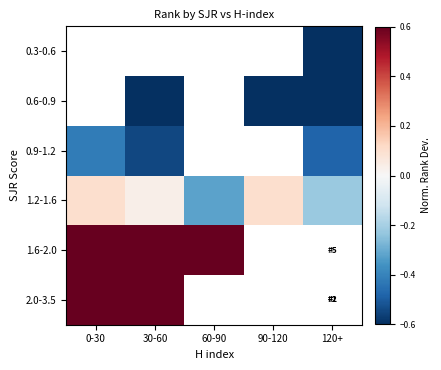

At how many categories does at least one series exceed 0?

4